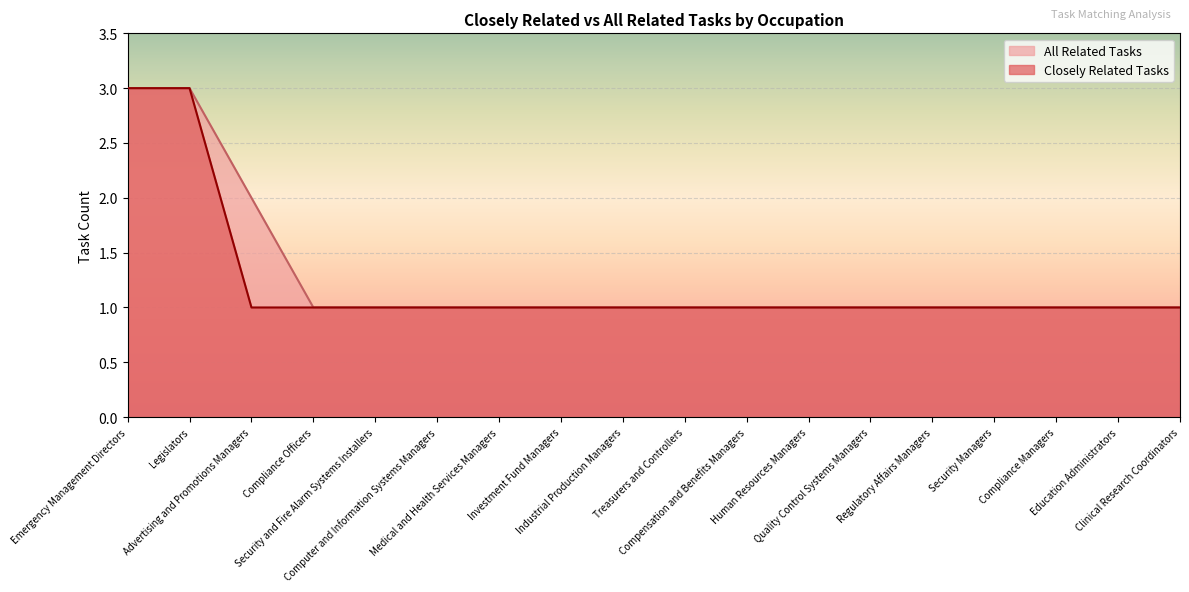

What is the maximum value for Closely Related Tasks?

3